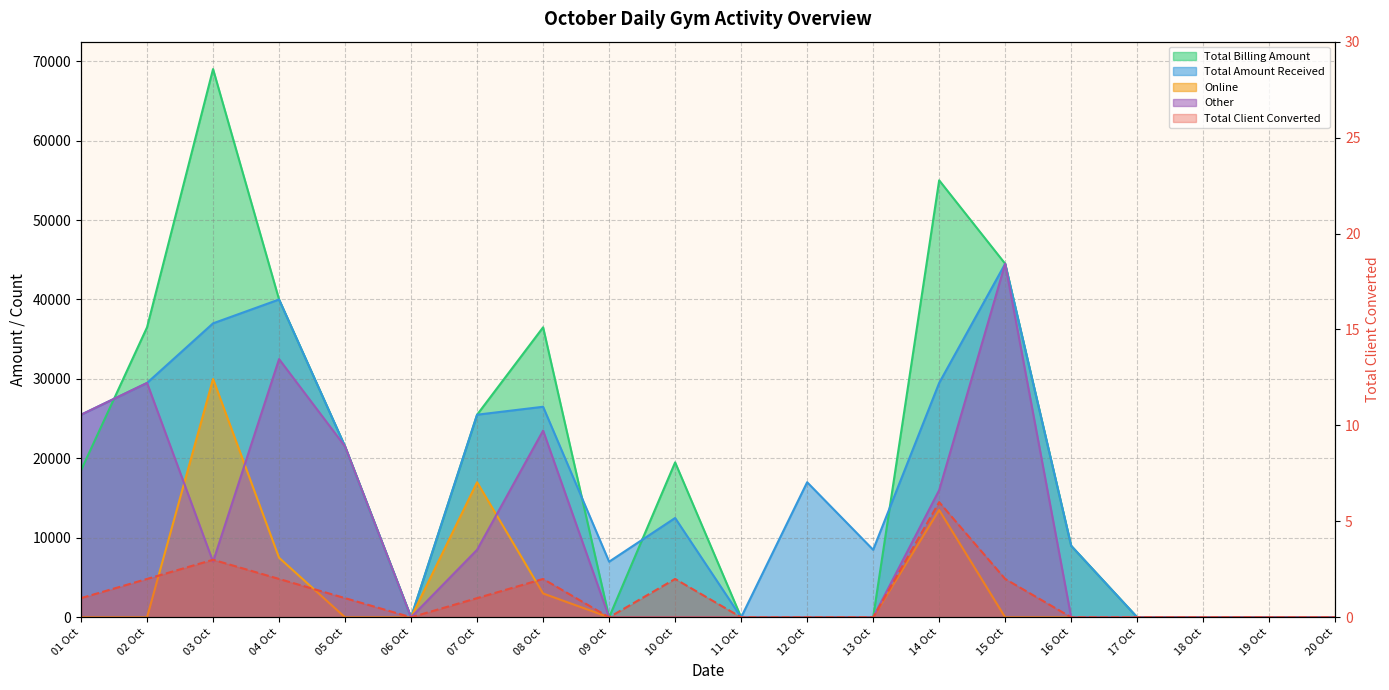

Between 04 Oct and 01 Oct, which is larger?

04 Oct